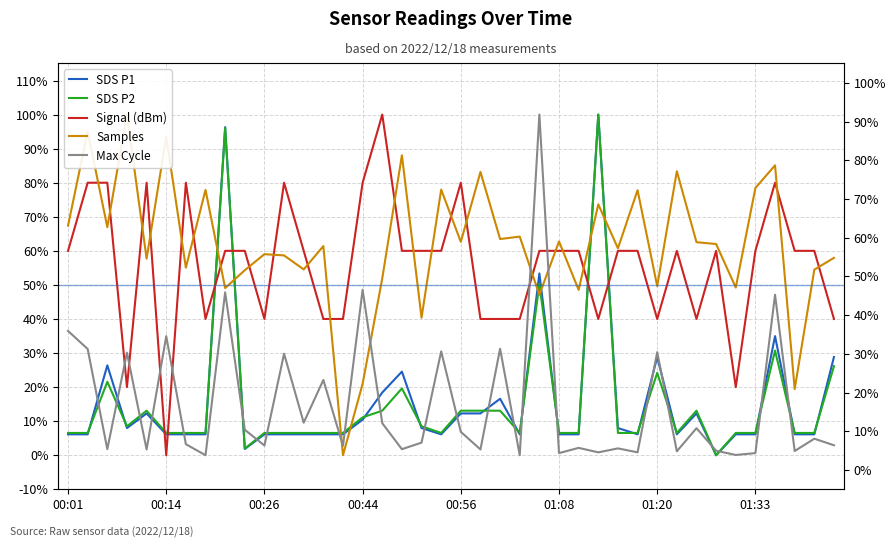

What is the difference between the maximum and minimum values in the Samples series?

1.0